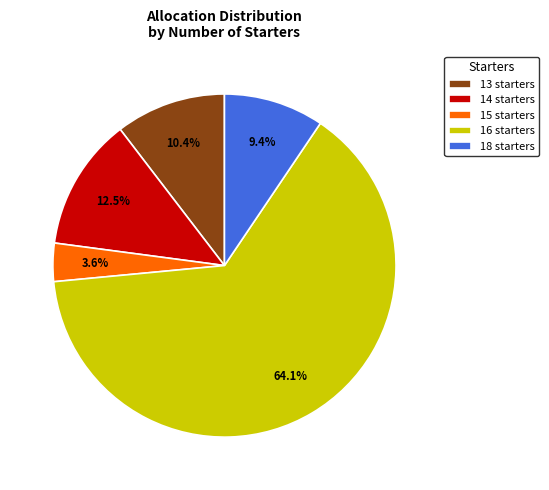

How much of the chart is everything except 14 starters?

87.5%